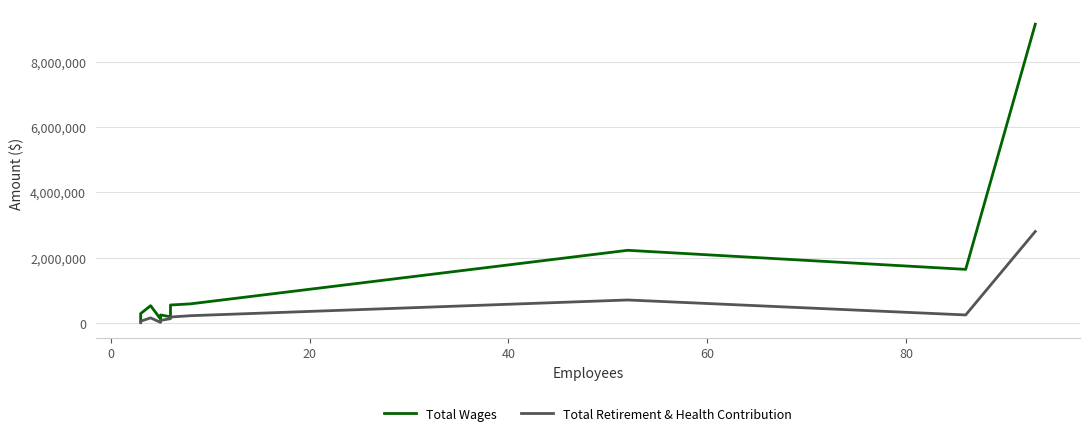

The Total Retirement & Health Contribution series shows 64310 at 9. True or false?

False